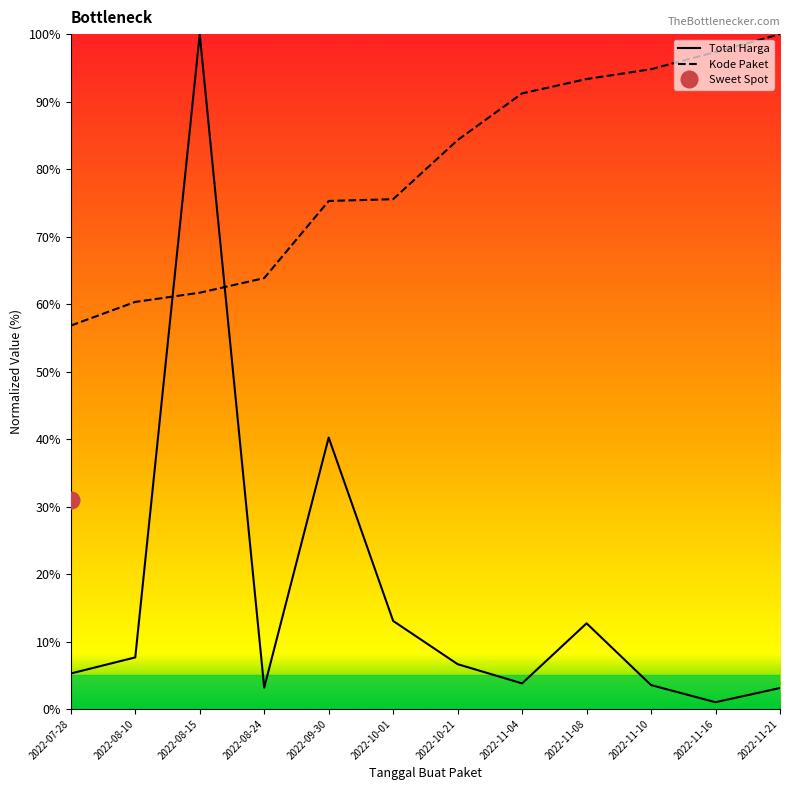

Between which two adjacent categories do Kode Paket and Total Harga first intersect?

2022-08-10 and 2022-08-15